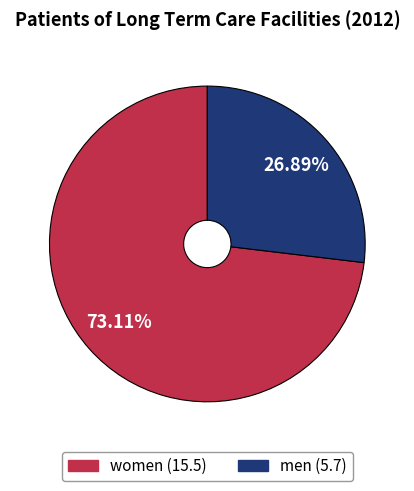

To the nearest percent, what is the combined percentage of men and women?

100%